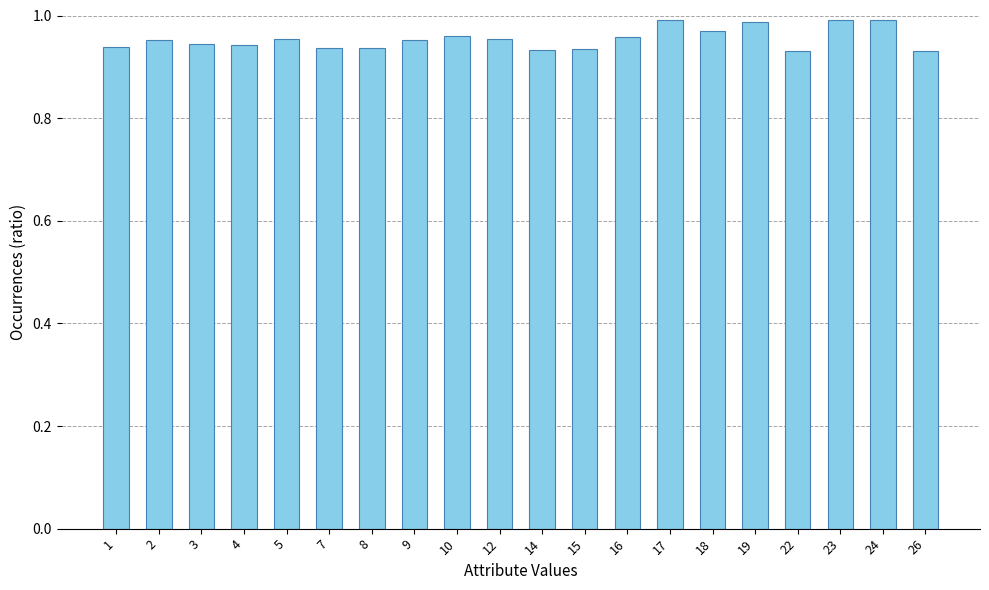

What is the sum of the values at 1 and 26?

1.9